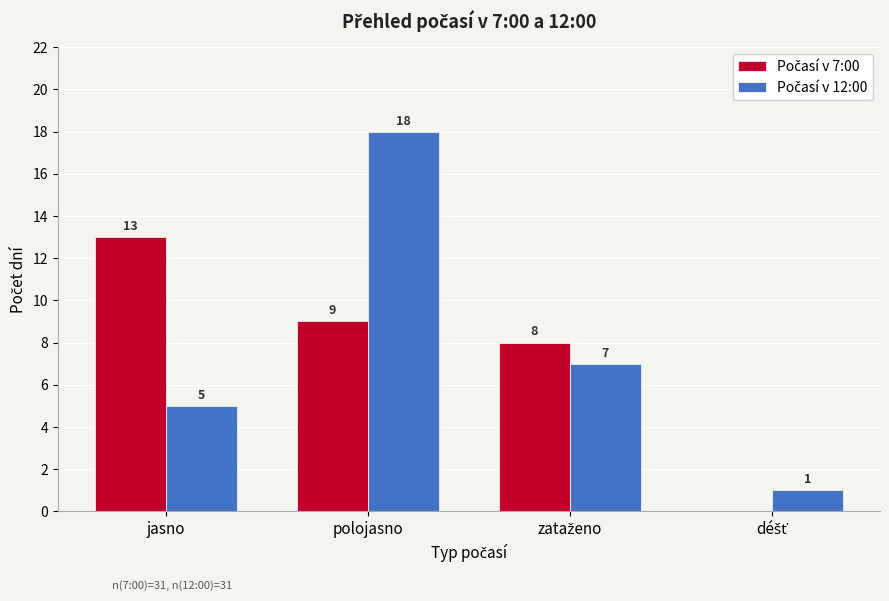

What is the total value across all series at jasno?

18